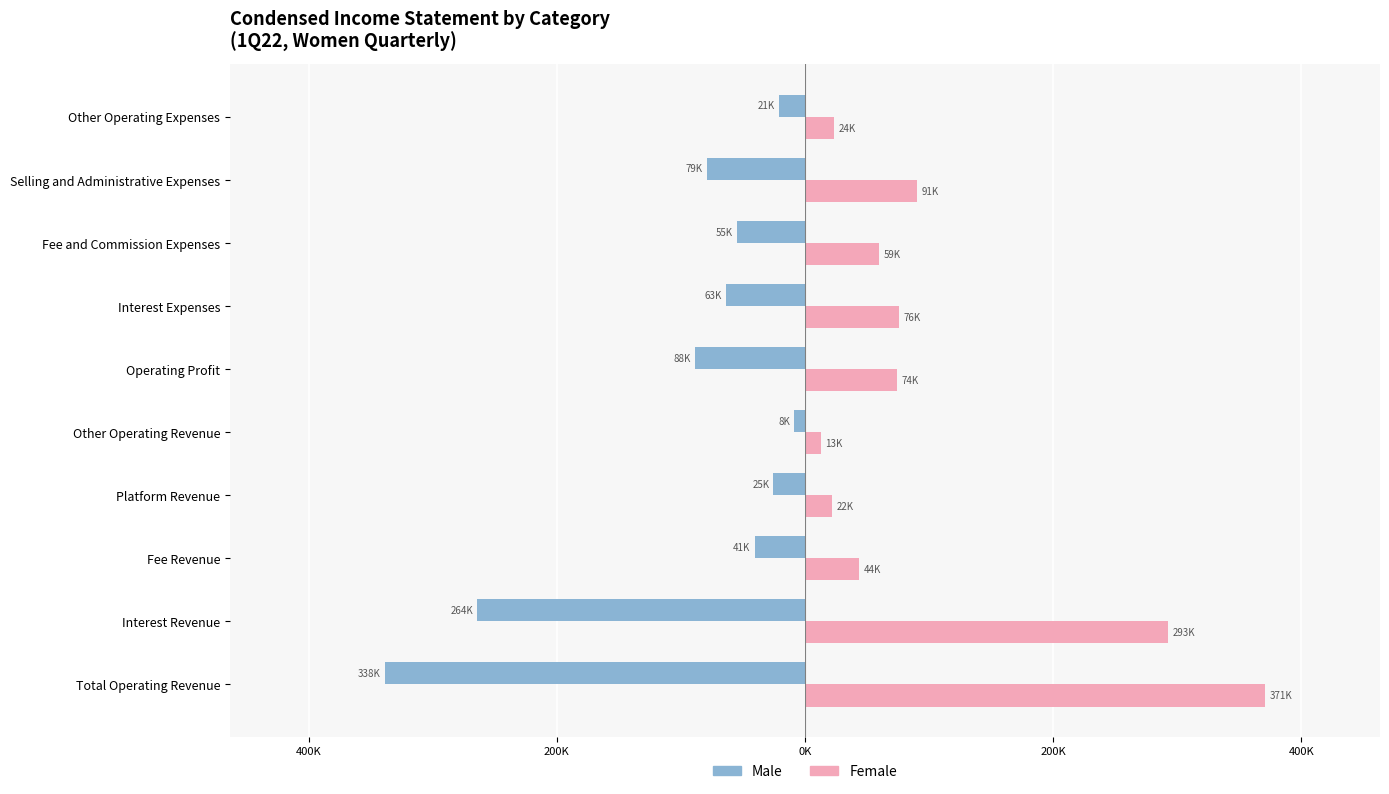

What are all the series names shown in the legend?

Male, Female